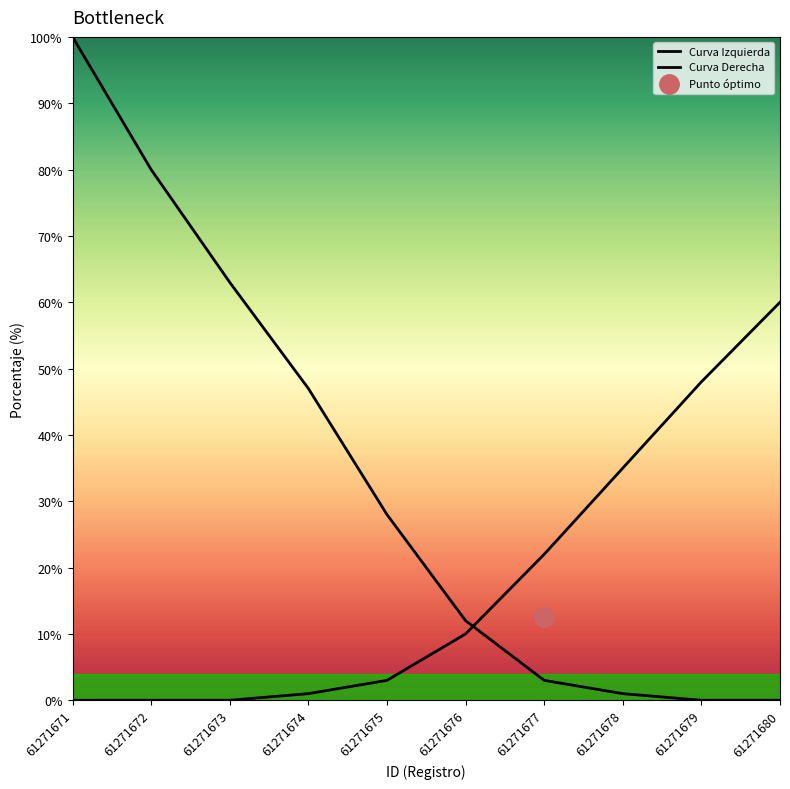

Count the number of data series in this chart.

2